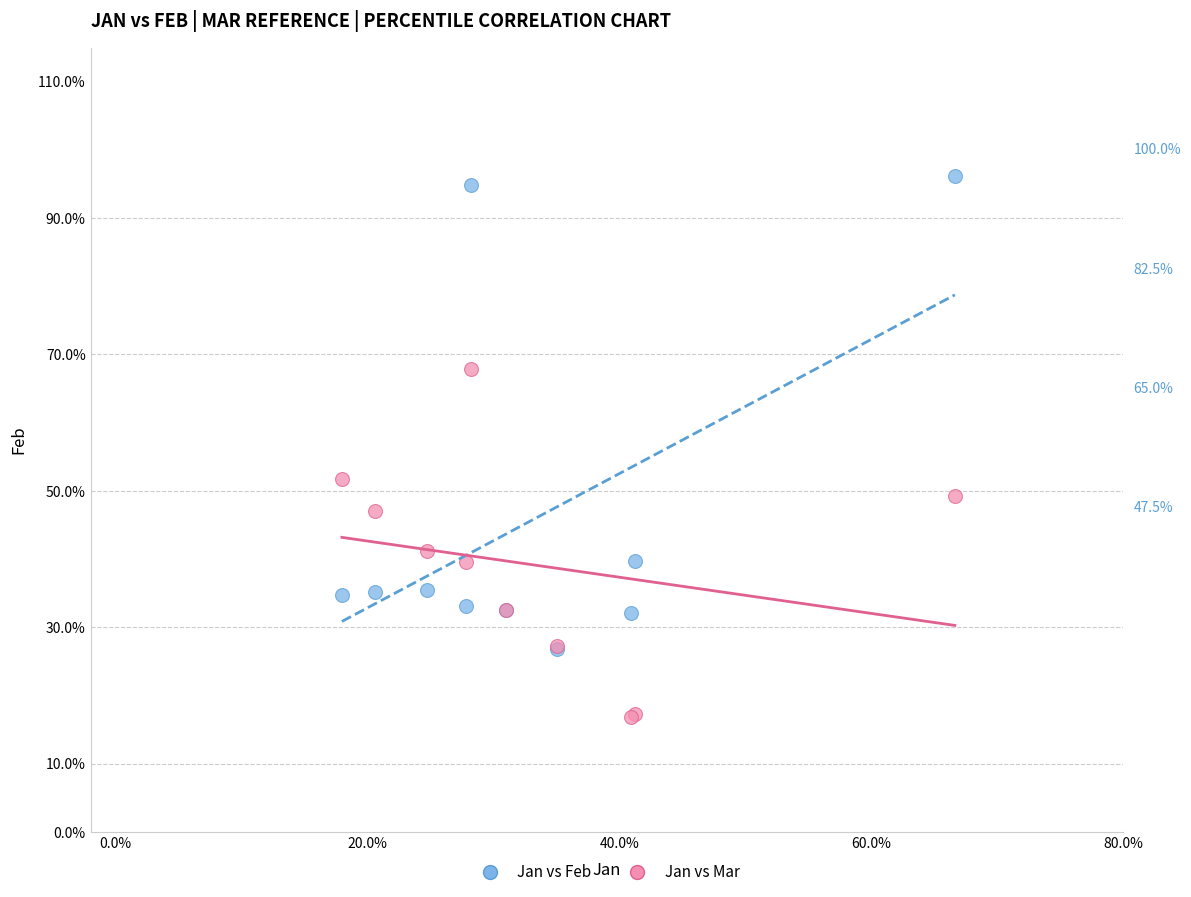

What are all the series names shown in the legend?

Jan vs Feb, Jan vs Mar